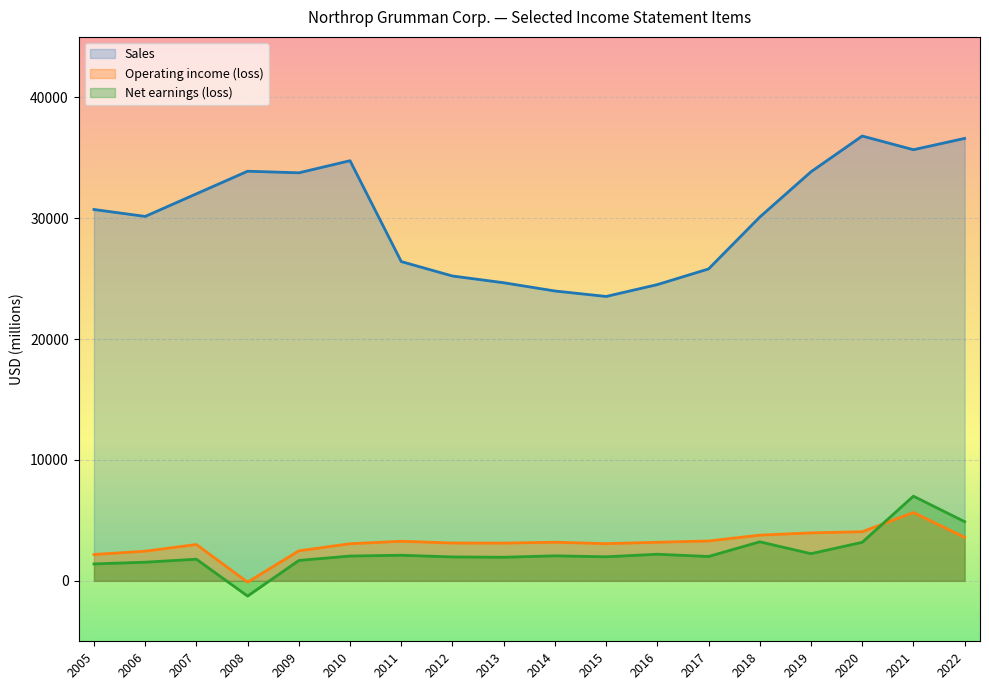

What is the value of the Operating income (loss) point at the 7th from the left?

3193